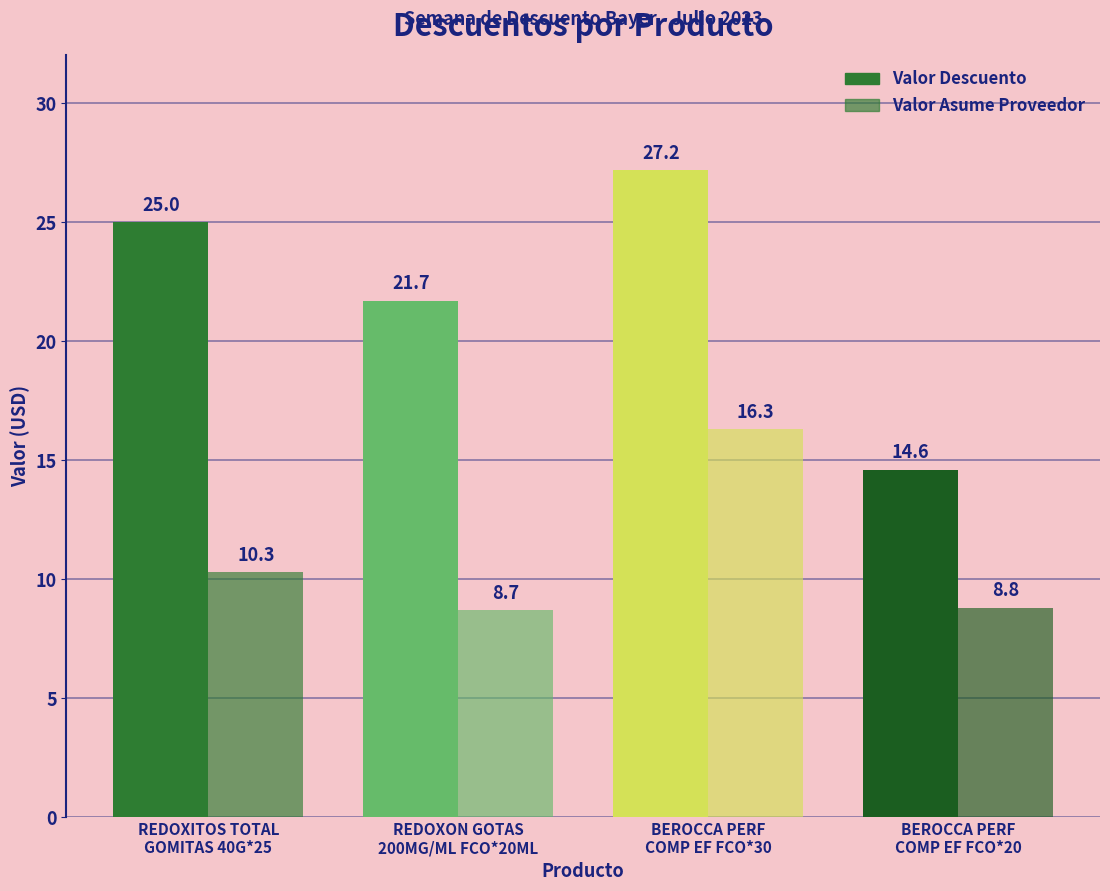

What is the difference between the highest and lowest values at REDOXON GOTAS
200MG/ML FCO*20ML?

13.0